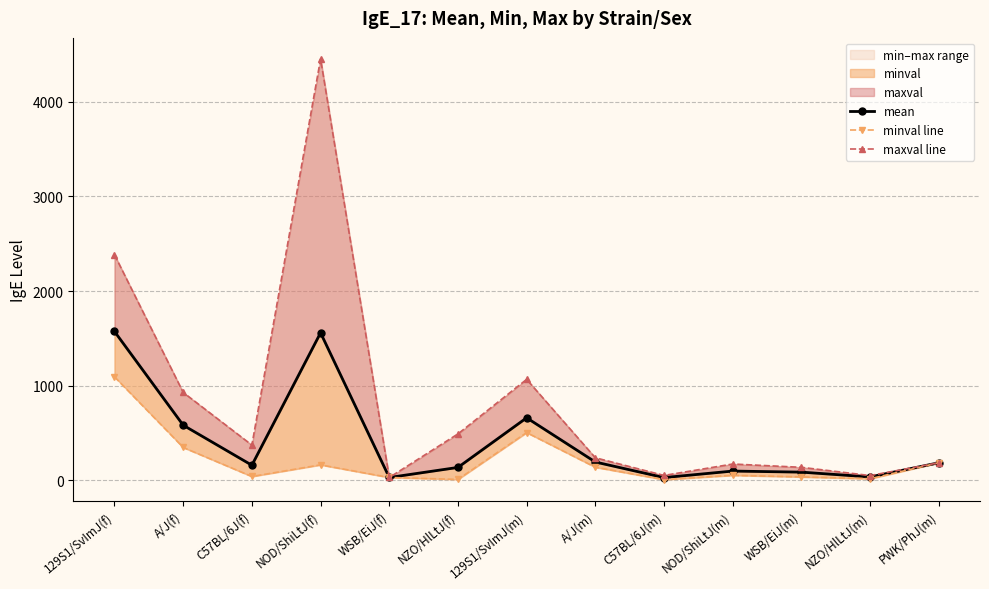

What is the label of the 8th point from the left?

A/J(m)